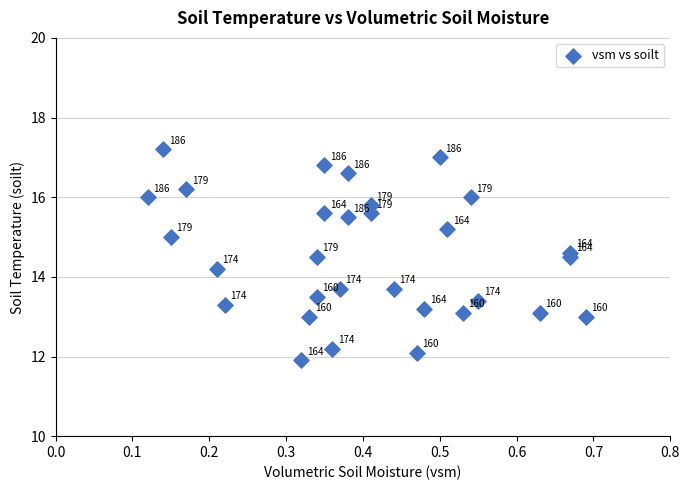

What Y value in the scatter plot is closest to 14?

14.2